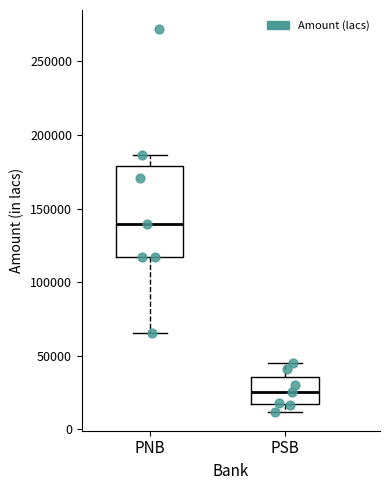

Reading left to right, transcribe this box plot: for each box, give where its median line is, the range the box spans, and where its two whiskers end, as read against the y-axis. The values are not printed on the chart, so give them approximately, as read against the axis.

PNB: median 140000, box 115000 to 180000, whiskers 65000 to 185000
PSB: median 25000, box 15000 to 35000, whiskers 10000 to 45000